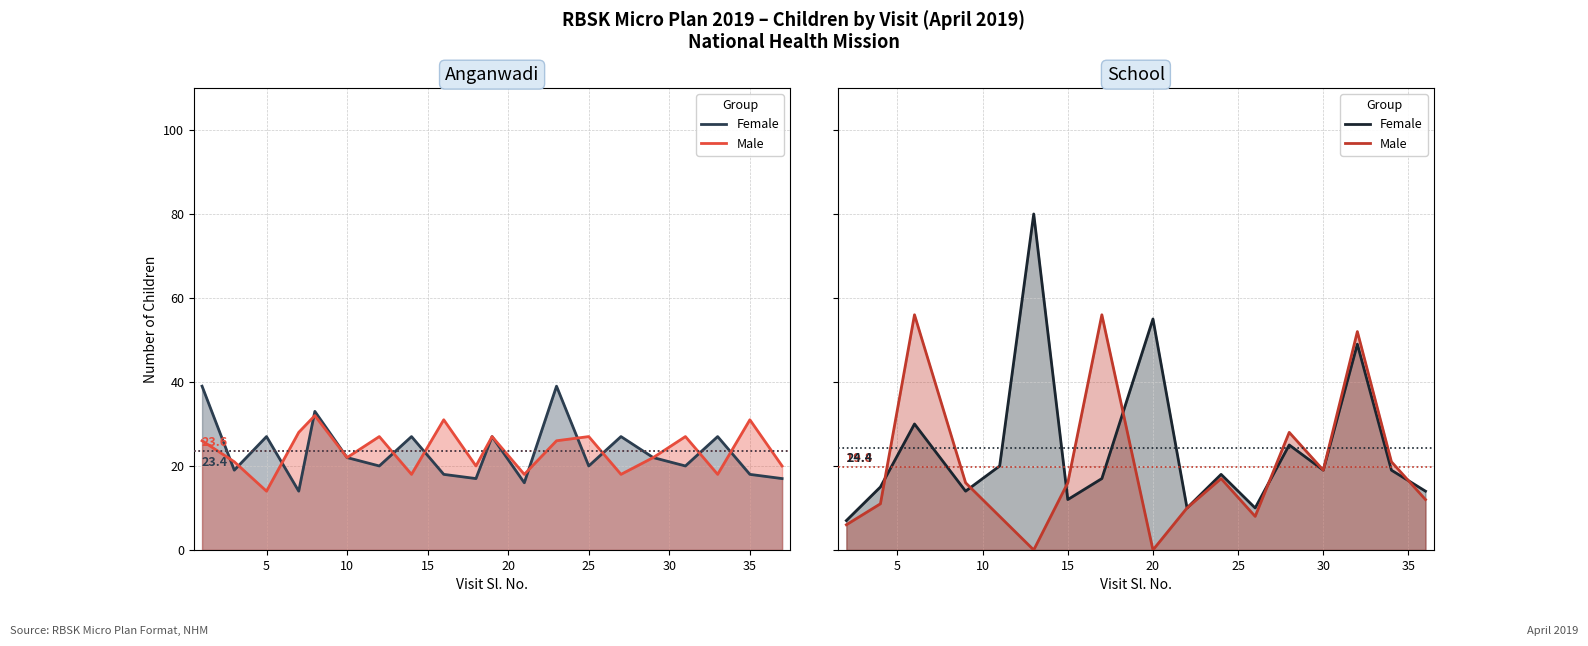

What are all the series names shown in the legend?

Female, Male